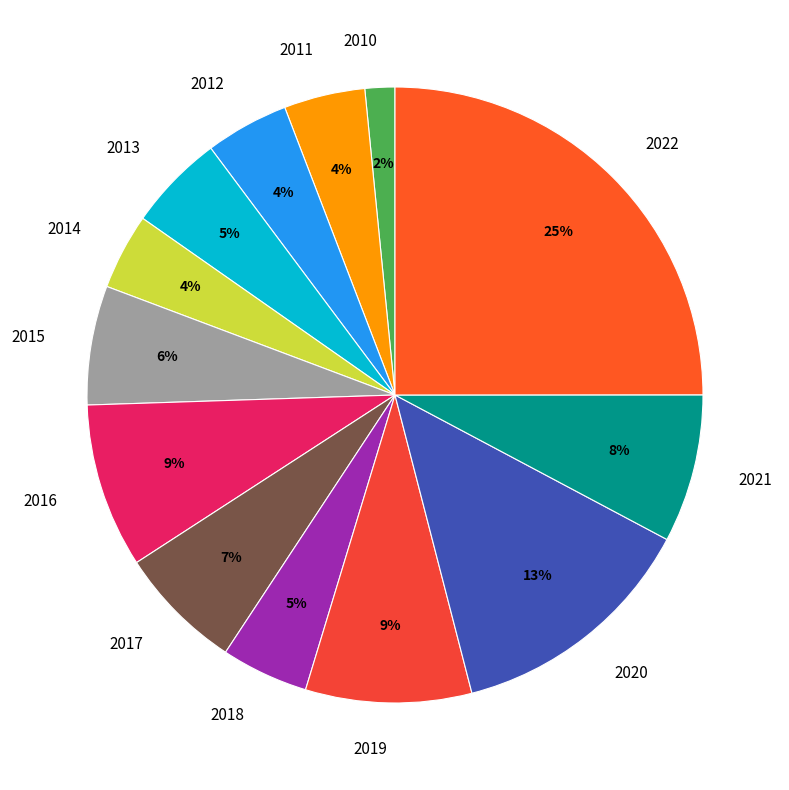

Which has a higher value, 2021 or 2011?

2021